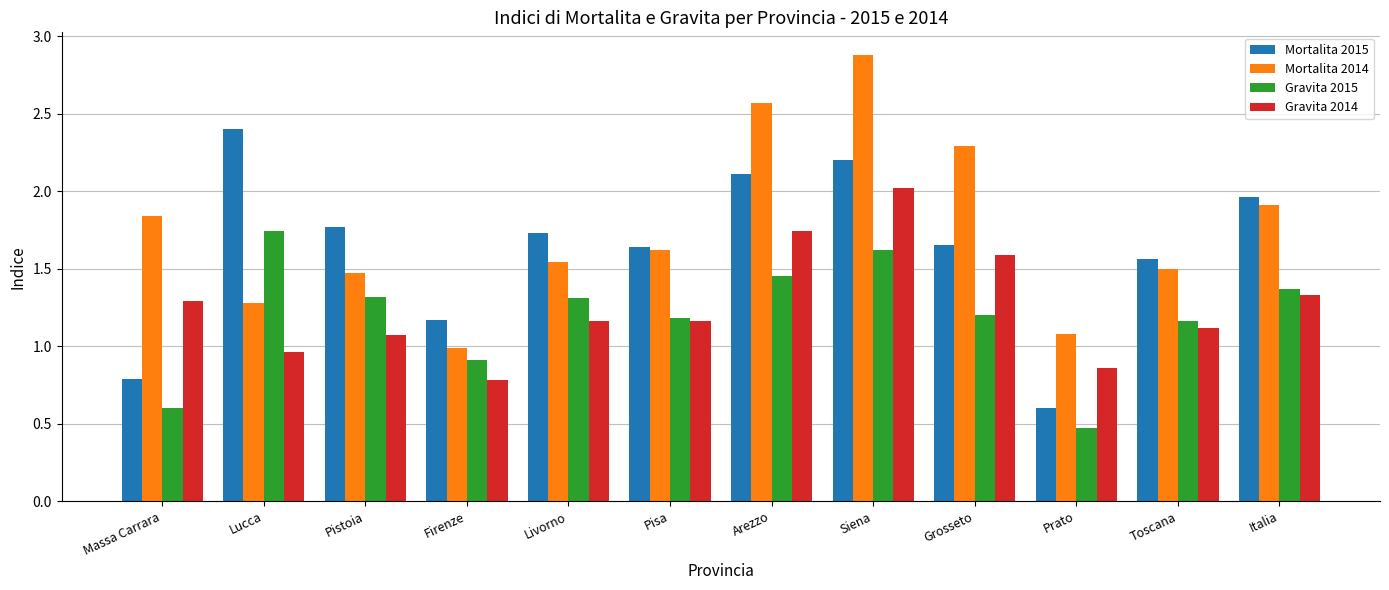

What is the difference between the maximum and minimum values in the Mortalita 2014 series?

1.9